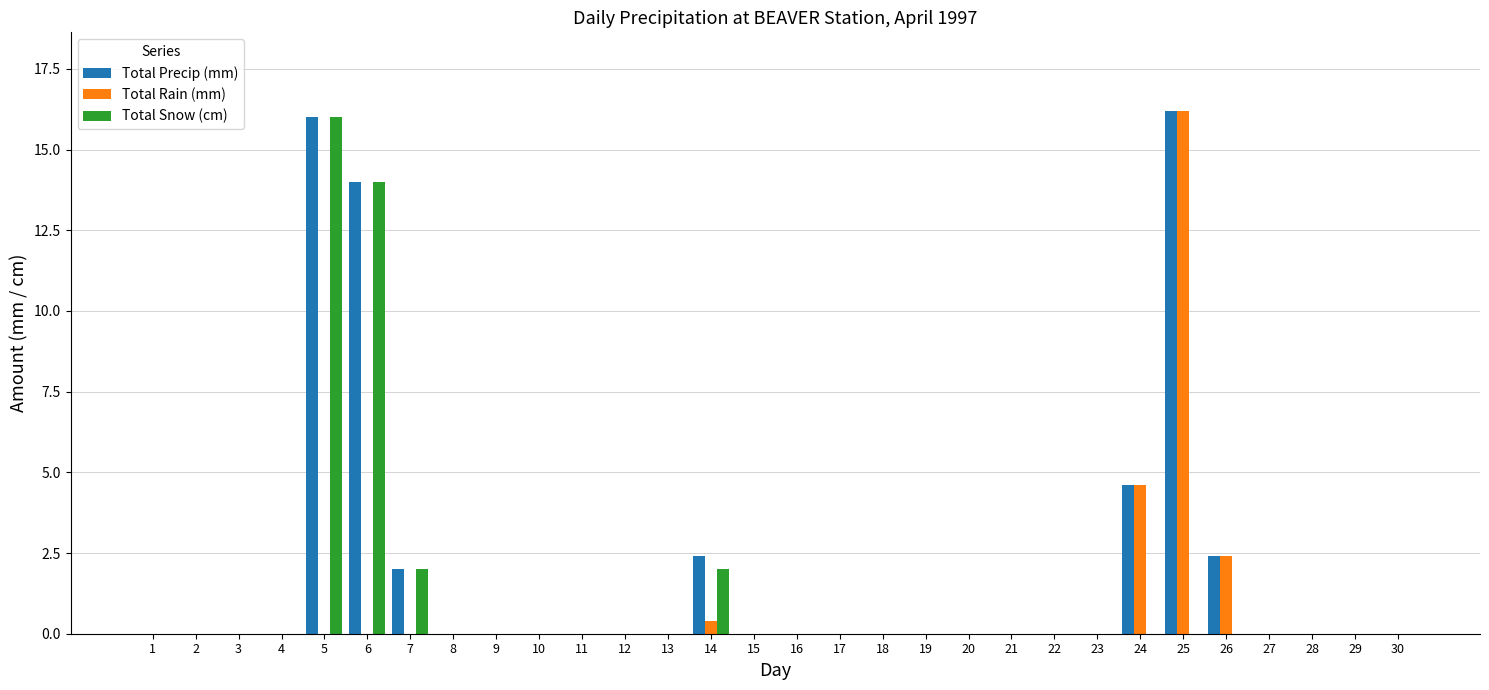

Which series has the largest total across all categories?

Total Precip (mm)